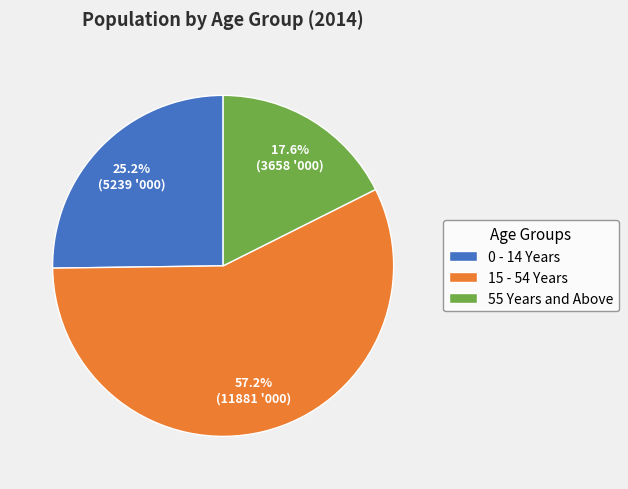

What is the largest slice in the pie chart?

15 - 54 Years